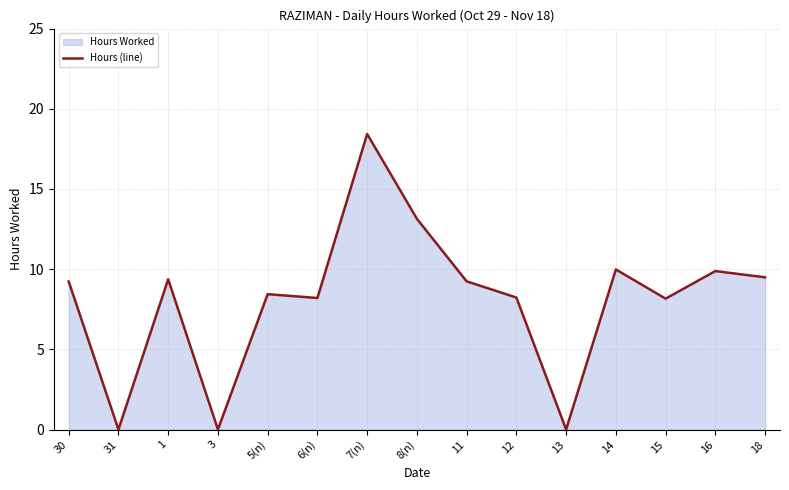

Where is the data nearest to the value 9?

30